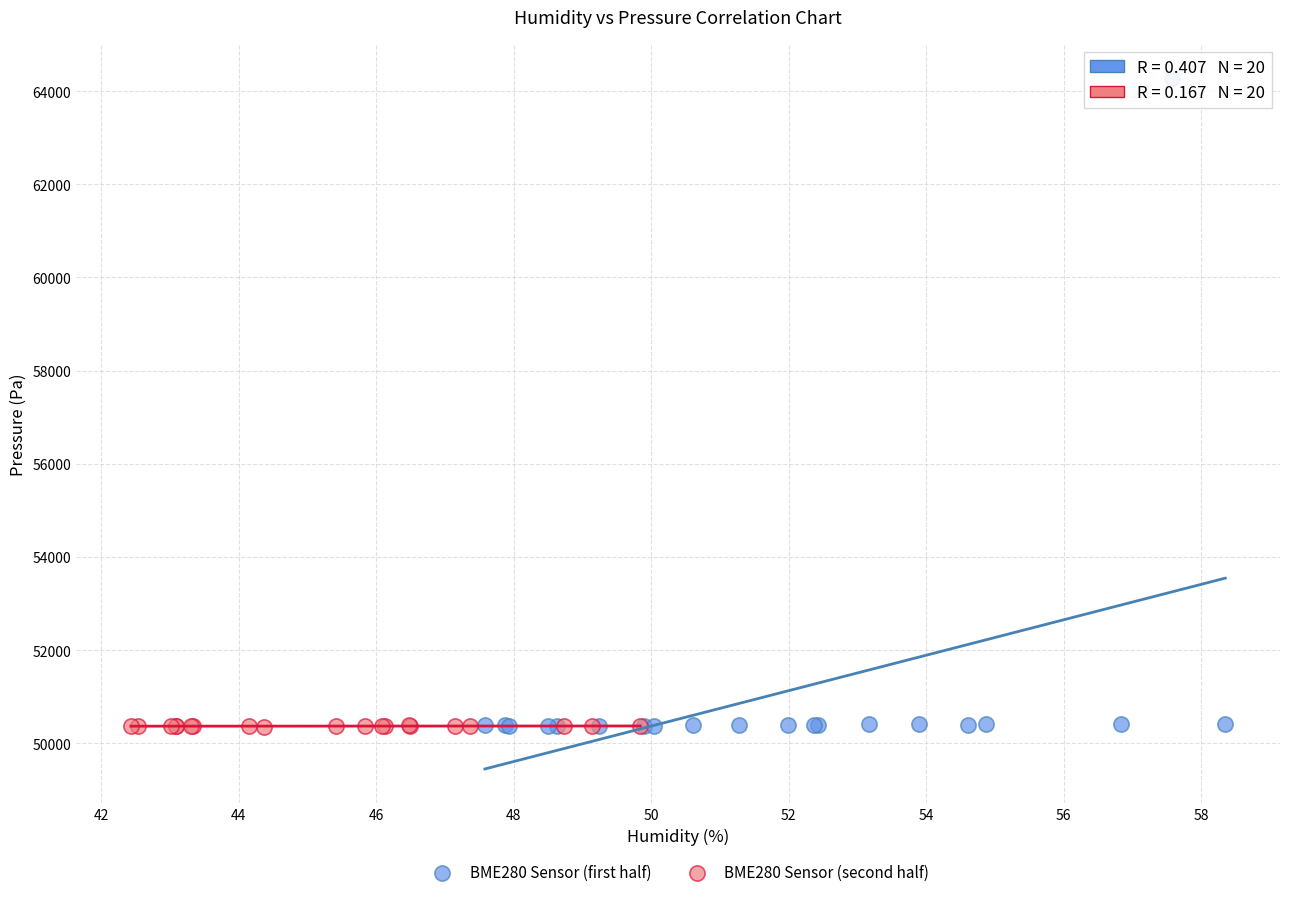

Which series contains the highest Y value?

BME280 Sensor (first half)